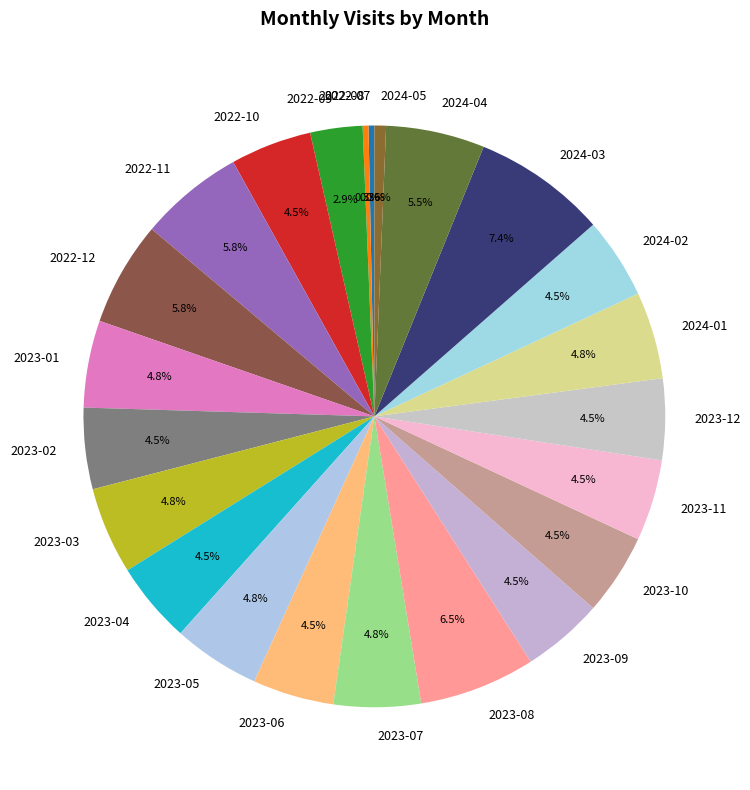

How many segments does this pie chart have?

23